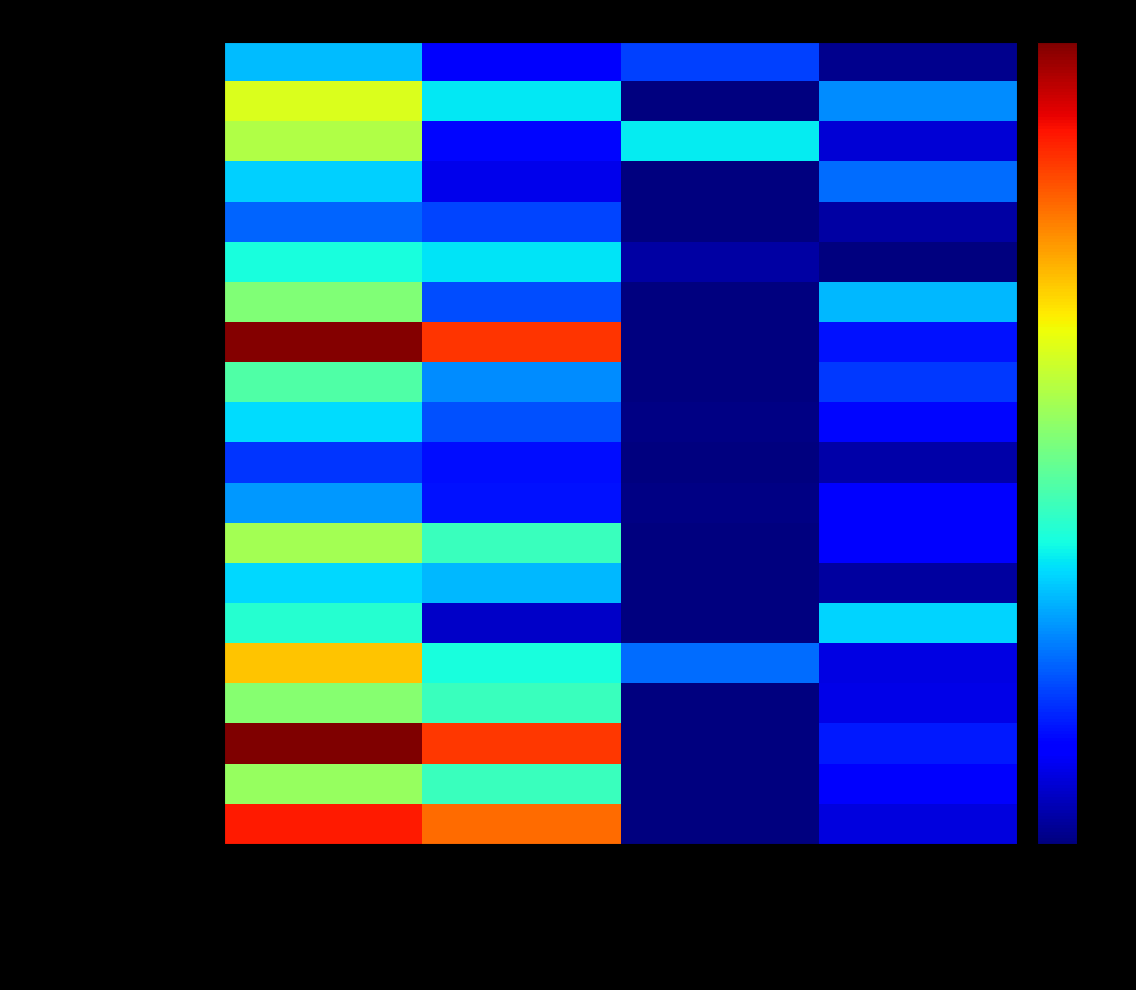

At how many categories does at least one series exceed 68?

1